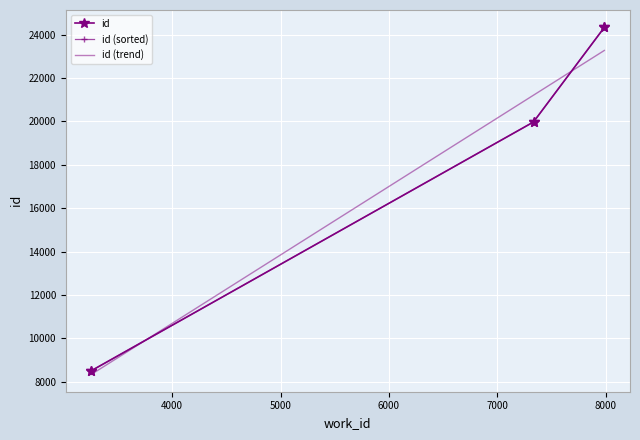

Approximately how many times larger is the value at 3256 compared to 7987?

0.3